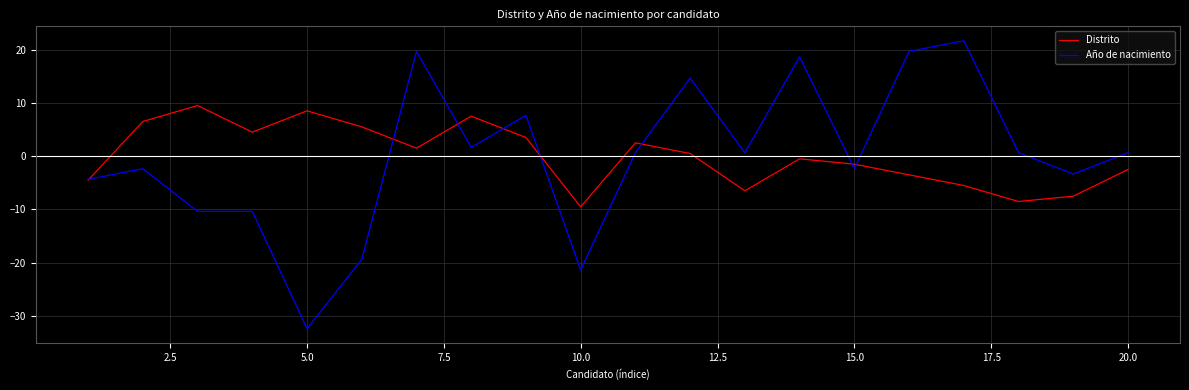

List the series in order of their peak value, lowest first.

Distrito, Año de nacimiento